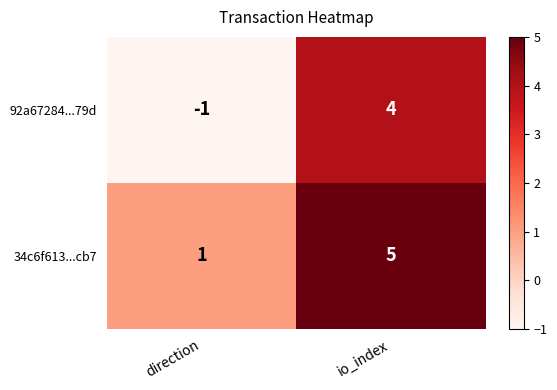

How many values in 92a67284...79d are above zero?

1